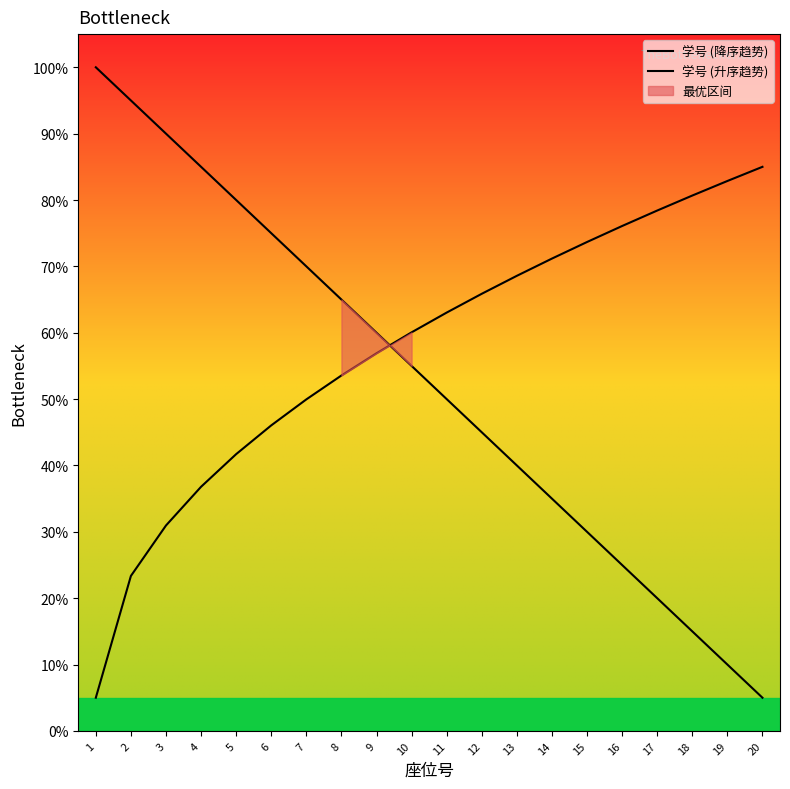

What is the minimum value for 学号 (降序趋势)?

5.0